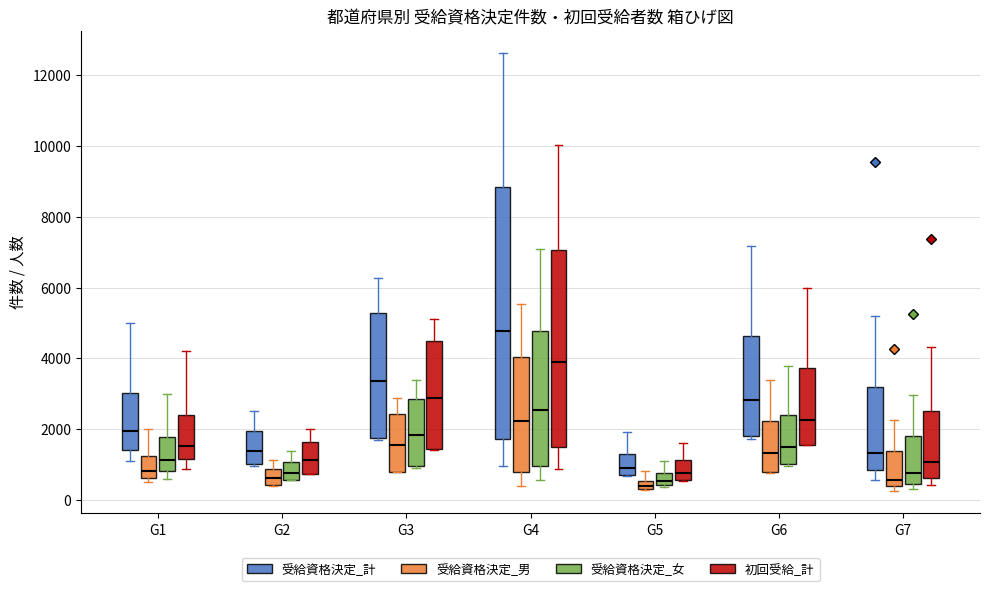

Which box is the tallest, from its lower edge to its upper edge?

G4 (受給資格決定_計)